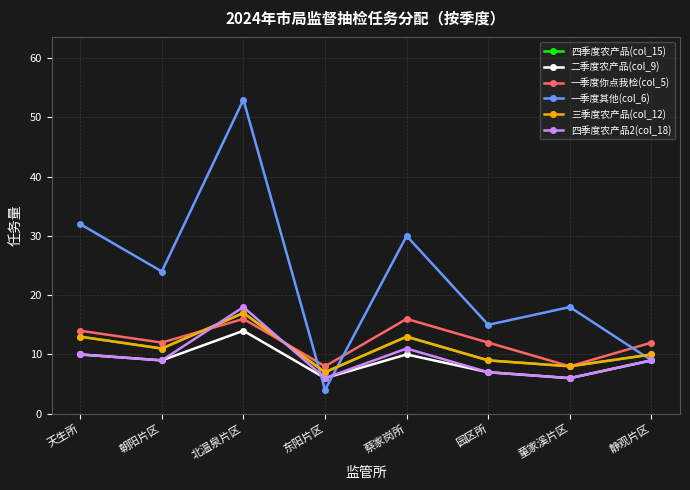

Reading left to right, extract all data points from this chart.

四季度农产品(col_15): 13	11	17	7	13	9	8	10
二季度农产品(col_9): 10	9	14	6	10	7	6	9
一季度你点我检(col_5): 14	12	16	8	16	12	8	12
一季度其他(col_6): 32	24	53	4	30	15	18	9
三季度农产品(col_12): 13	11	17	7	13	9	8	10
四季度农产品2(col_18): 10	9	18	6	11	7	6	9